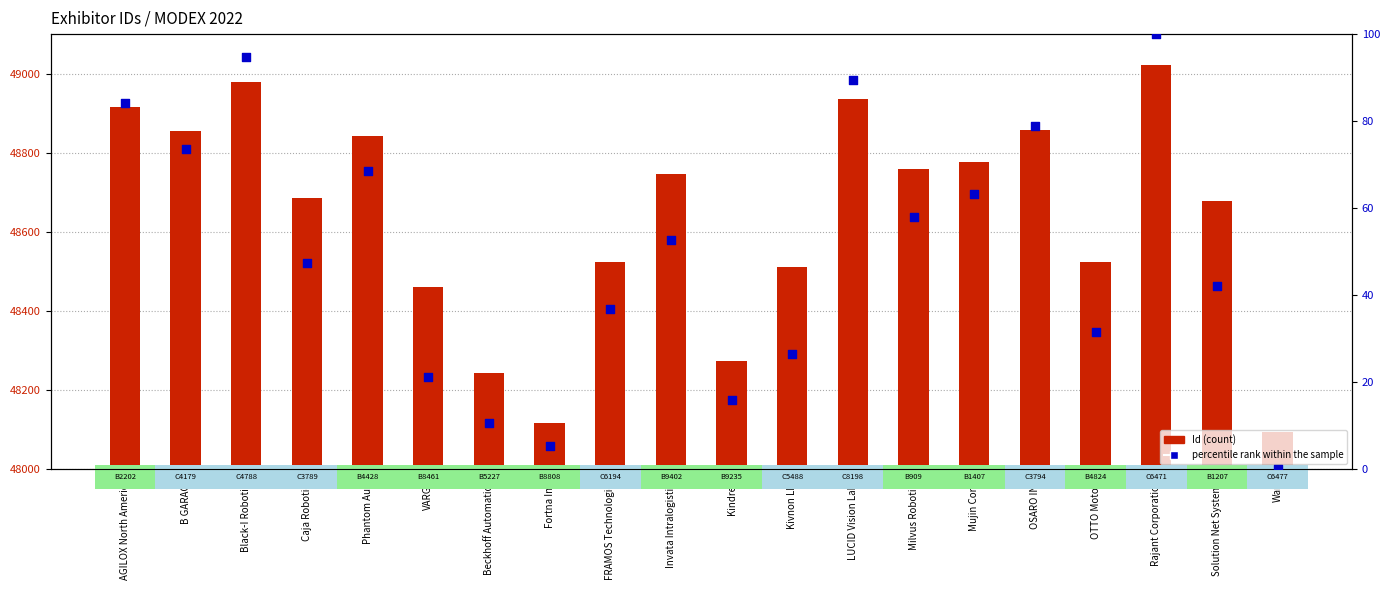

Which series has the largest total across all categories?

Id